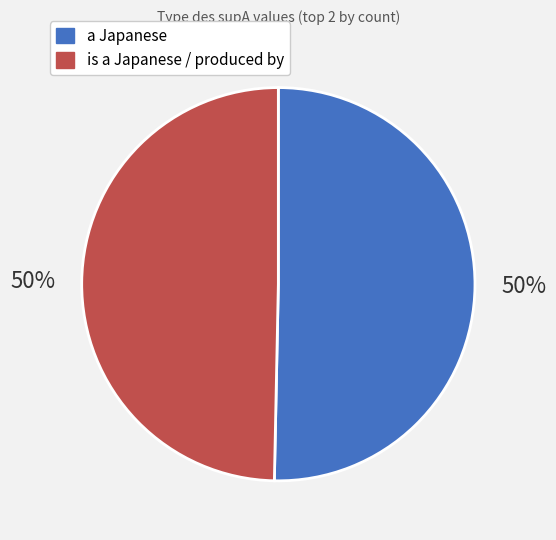

To the nearest percent, what is the combined percentage of a Japanese and is a Japanese / produced by?

100%